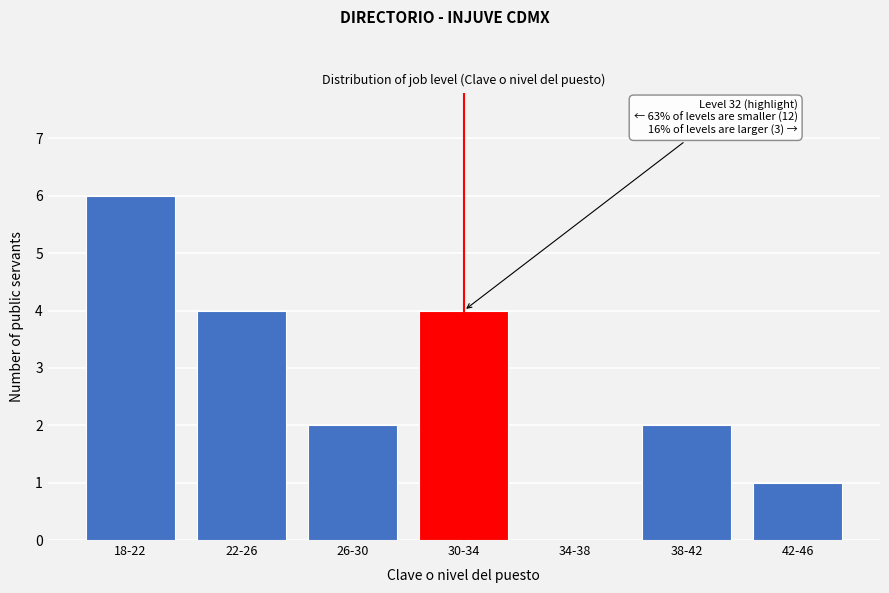

Reading right to left, list all the values displayed in this chart.

42-46=1	38-42=2	34-38=0	30-34=4	26-30=2	22-26=4	18-22=6